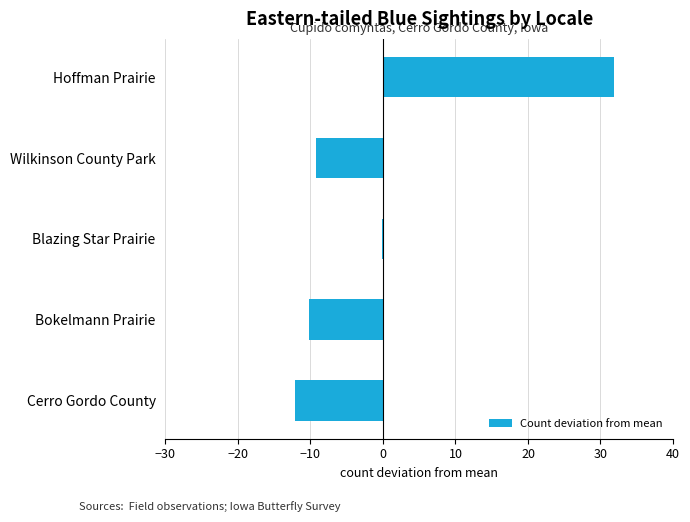

What is the maximum value shown in the chart?

31.8